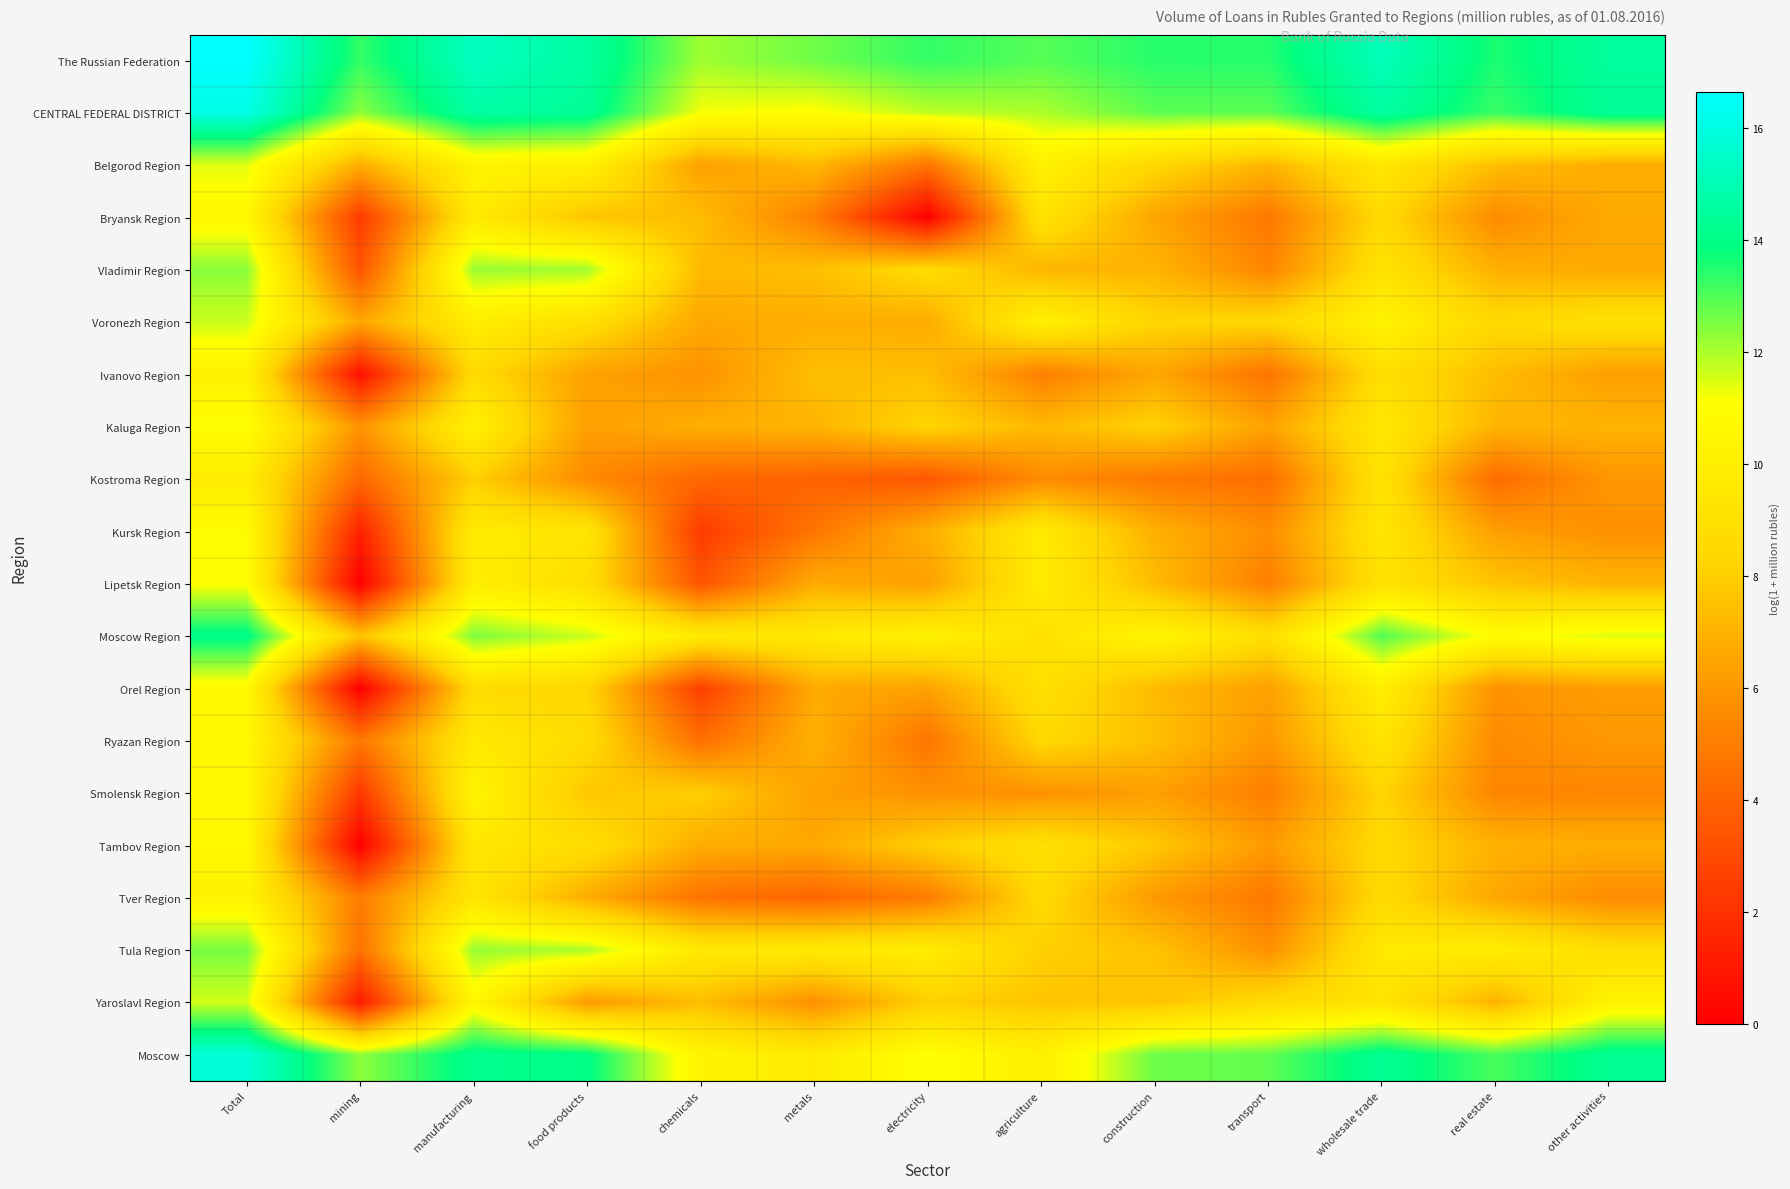

What is the total value across all series at wholesale trade?

203.9